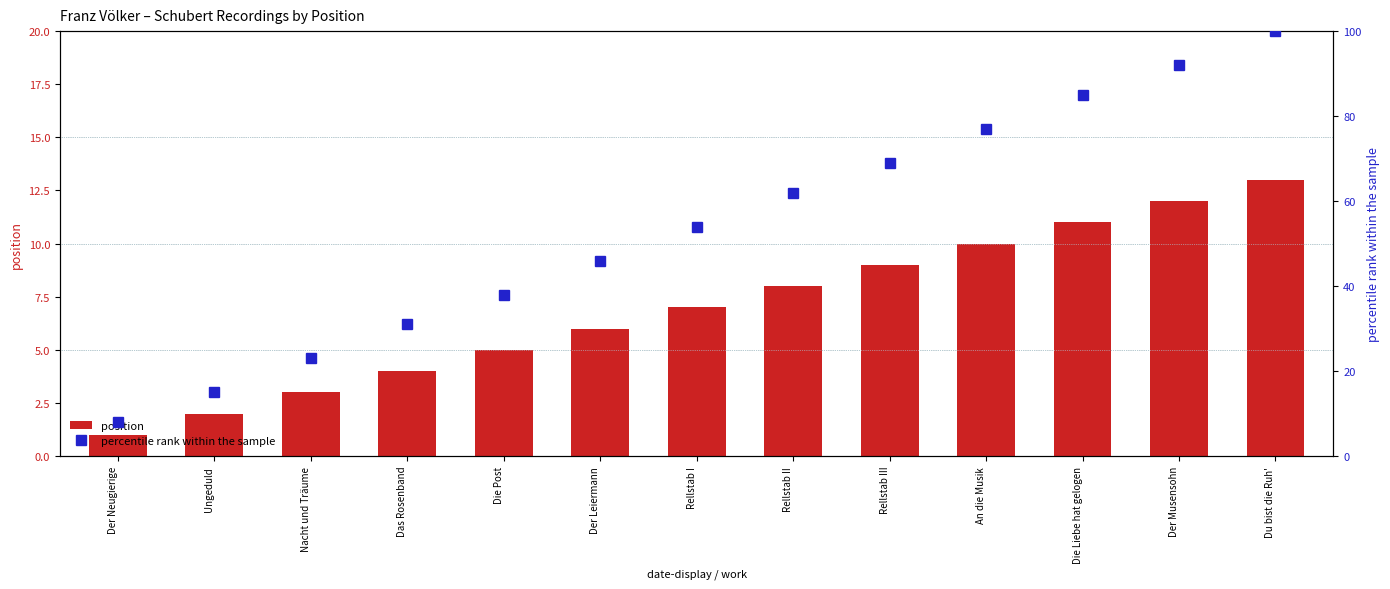

Which series has the widest spread of values?

percentile rank within the sample